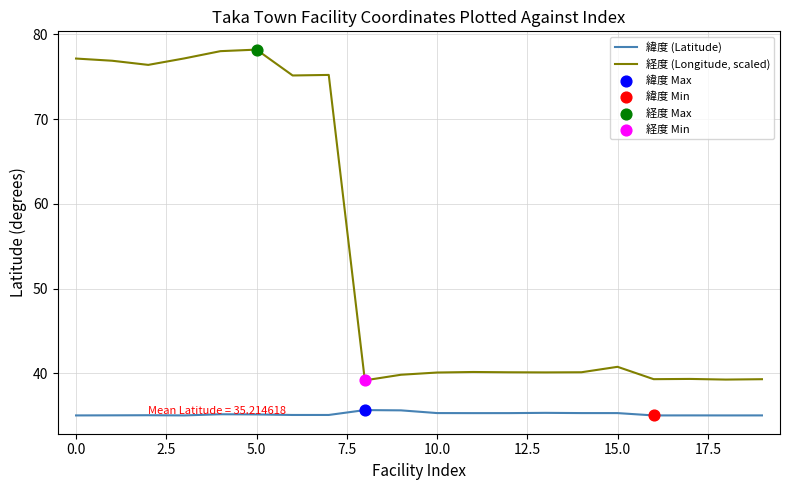

Rank the series by their average value, from lowest to highest.

緯度 (Latitude), 経度 (Longitude, scaled)